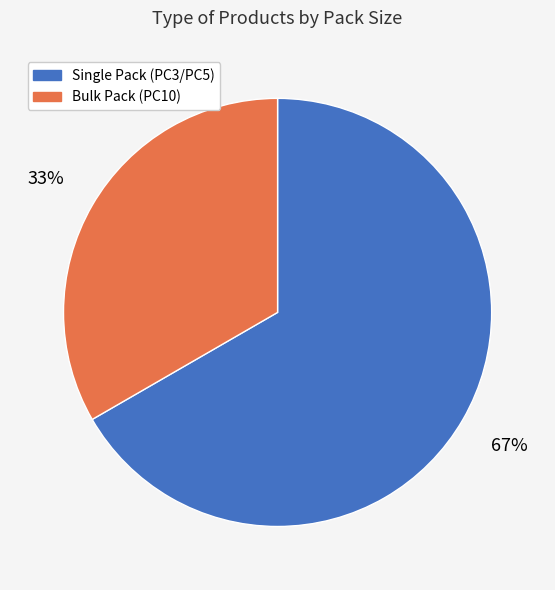

Does any single category account for the majority?

Yes